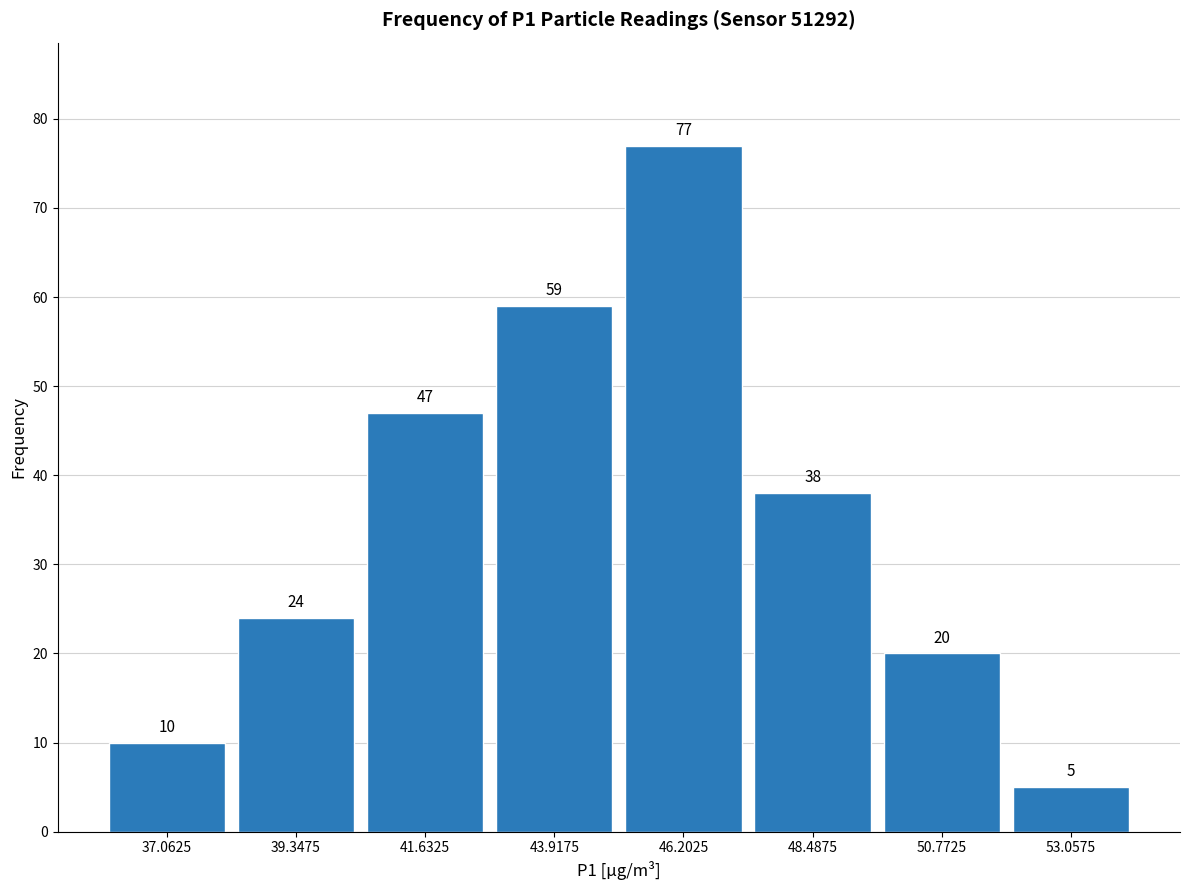

How tall is the bar that spans 52.0 to 54.0 on the x-axis? The bar edges are not printed on the chart, so give them approximately, as read against the axis.

5